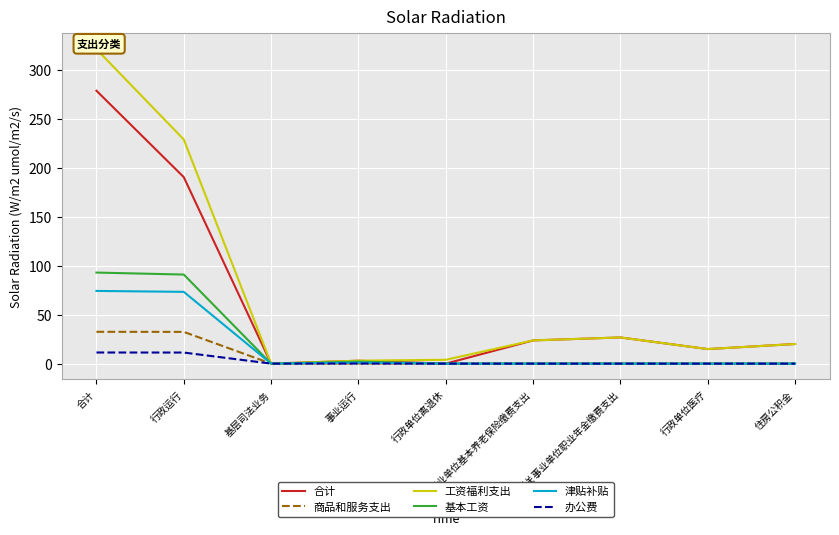

What is the highest value of the 合计 series?

278.6